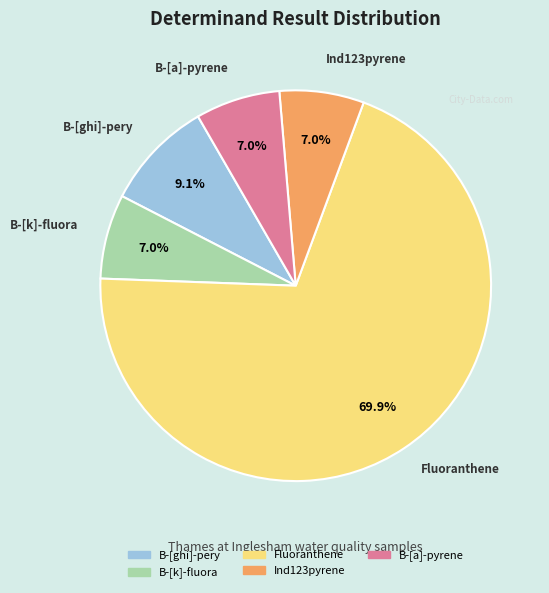

To the nearest percent, what is the difference between the largest and smallest slice percentages?

63%